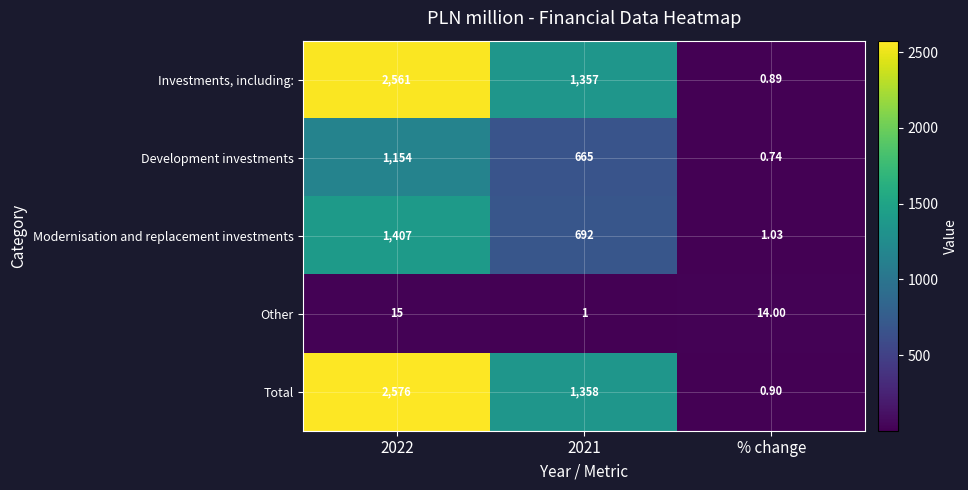

Which series has the largest total across all categories?

Total